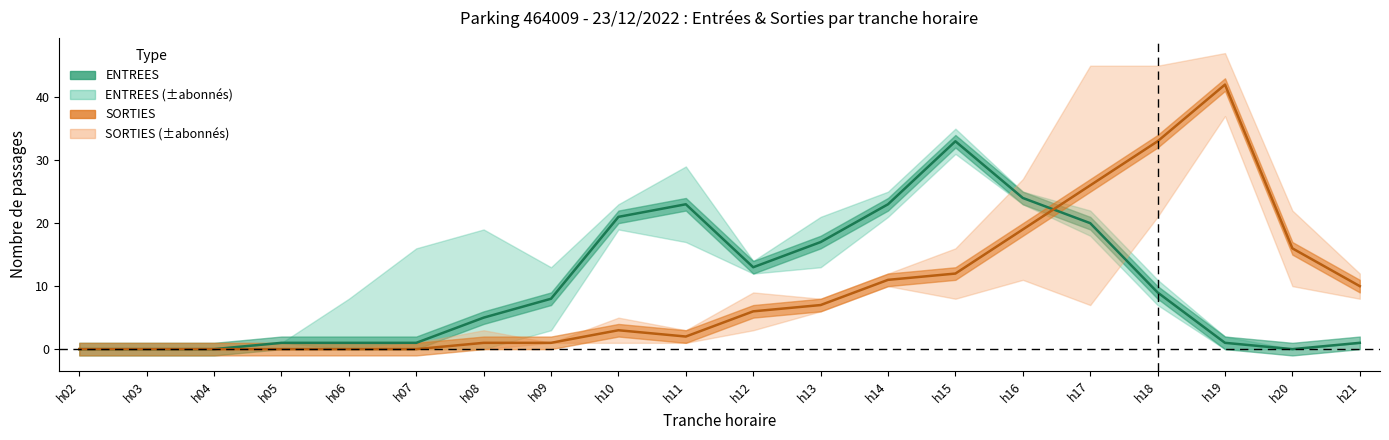

Is it true that SORTIES_NB_HORAIRE equals 0 at h05?

True